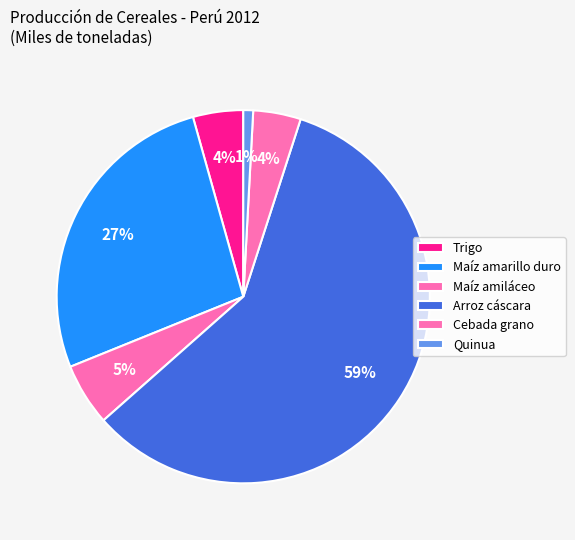

Which category has the biggest portion of the pie?

Arroz cáscara